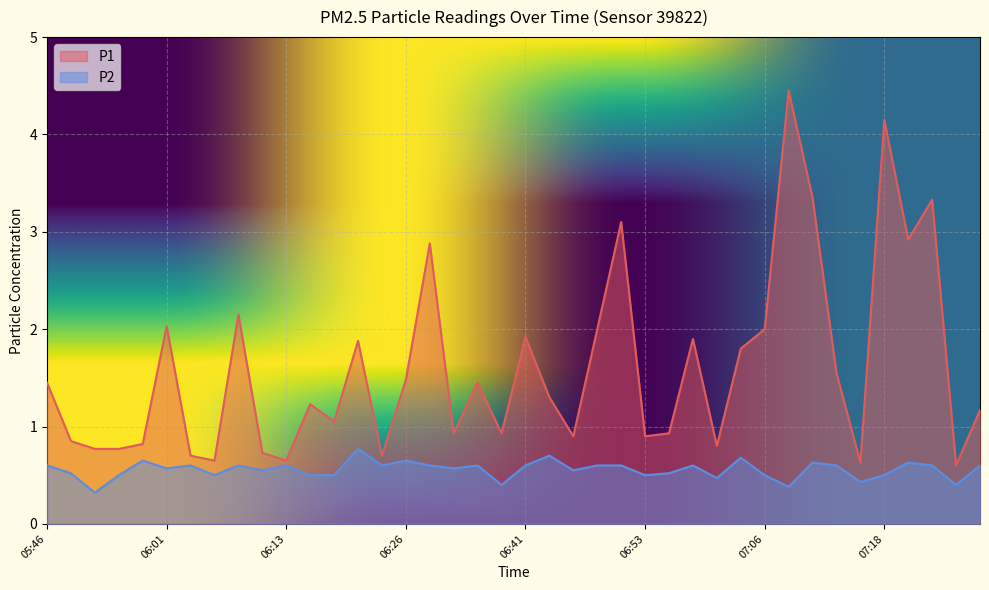

Reading left to right, extract all data points from this chart.

P1: 05:46=1.4	05:51=0.8	05:53=0.8	05:56=0.8	05:58=0.8	06:01=2.0	06:03=0.7	06:06=0.7	06:08=2.1	06:10=0.7	06:13=0.7	06:15=1.2	06:18=1.1	06:20=1.9	06:23=0.7	06:26=1.5	06:28=2.9	06:33=0.9	06:36=1.4	06:38=0.9	06:41=1.9	06:43=1.3	06:46=0.9	06:48=2.0	06:51=3.1	06:53=0.9	06:56=0.9	06:58=1.9	07:01=0.8	07:03=1.8	07:06=2.0	07:08=4.5	07:11=3.4	07:13=1.6	07:16=0.6	07:18=4.2	07:20=2.9	07:23=3.3	07:25=0.6	07:28=1.2
P2: 05:46=0.6	05:51=0.5	05:53=0.3	05:56=0.5	05:58=0.7	06:01=0.6	06:03=0.6	06:06=0.5	06:08=0.6	06:10=0.6	06:13=0.6	06:15=0.5	06:18=0.5	06:20=0.8	06:23=0.6	06:26=0.7	06:28=0.6	06:33=0.6	06:36=0.6	06:38=0.4	06:41=0.6	06:43=0.7	06:46=0.6	06:48=0.6	06:51=0.6	06:53=0.5	06:56=0.5	06:58=0.6	07:01=0.5	07:03=0.7	07:06=0.5	07:08=0.4	07:11=0.6	07:13=0.6	07:16=0.4	07:18=0.5	07:20=0.6	07:23=0.6	07:25=0.4	07:28=0.6